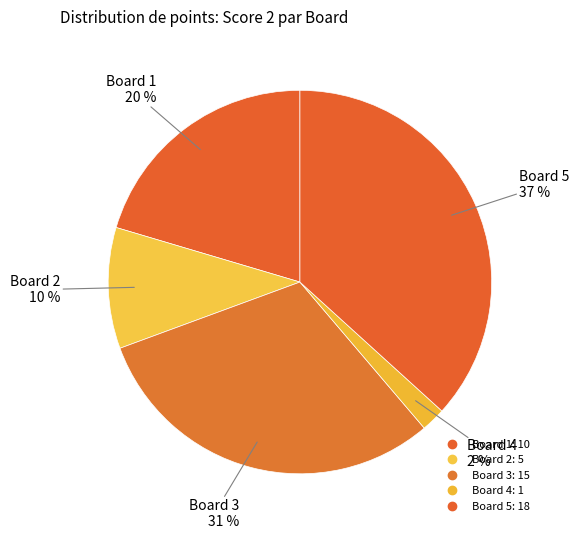

How many segments does this pie chart have?

5